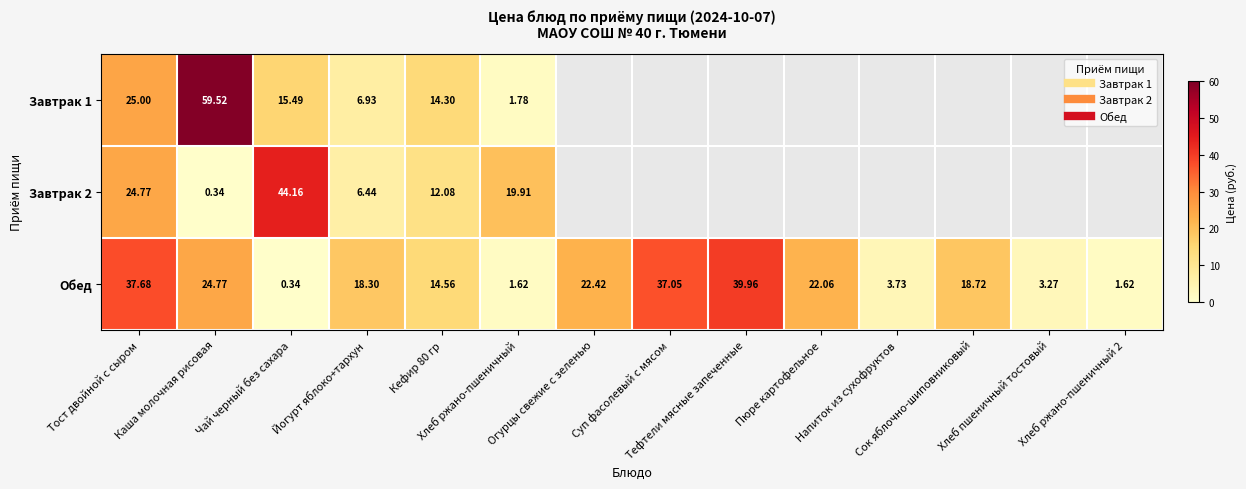

Where is Обед nearest to the value 20?

Сок яблочно-шиповниковый